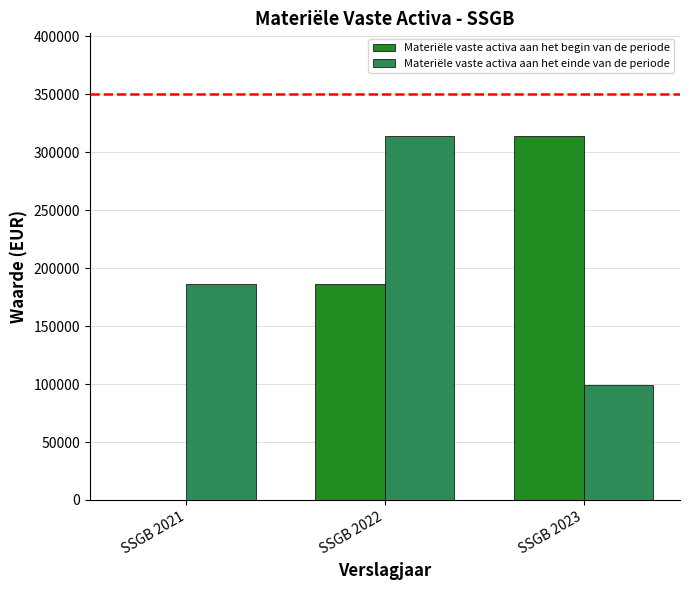

What is the average value of the Materiële vaste activa aan het einde van de periode series?

199846